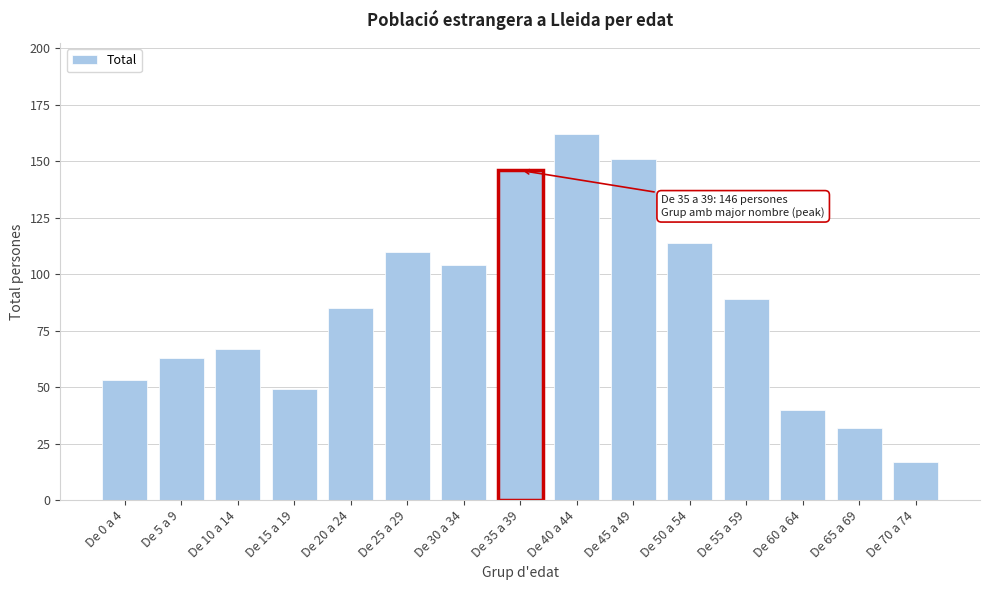

Reading right to left, transcribe all the data shown in this chart.

17	32	40	89	114	151	162	146	104	110	85	49	67	63	53